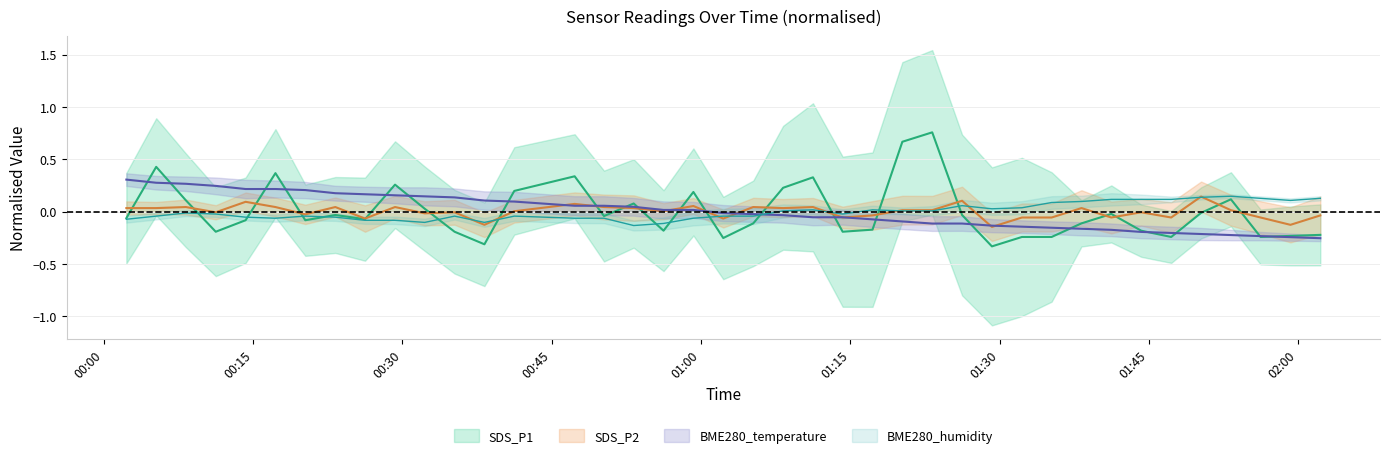

True or false: SDS_P2 and BME280_temperature cross at least once.

True